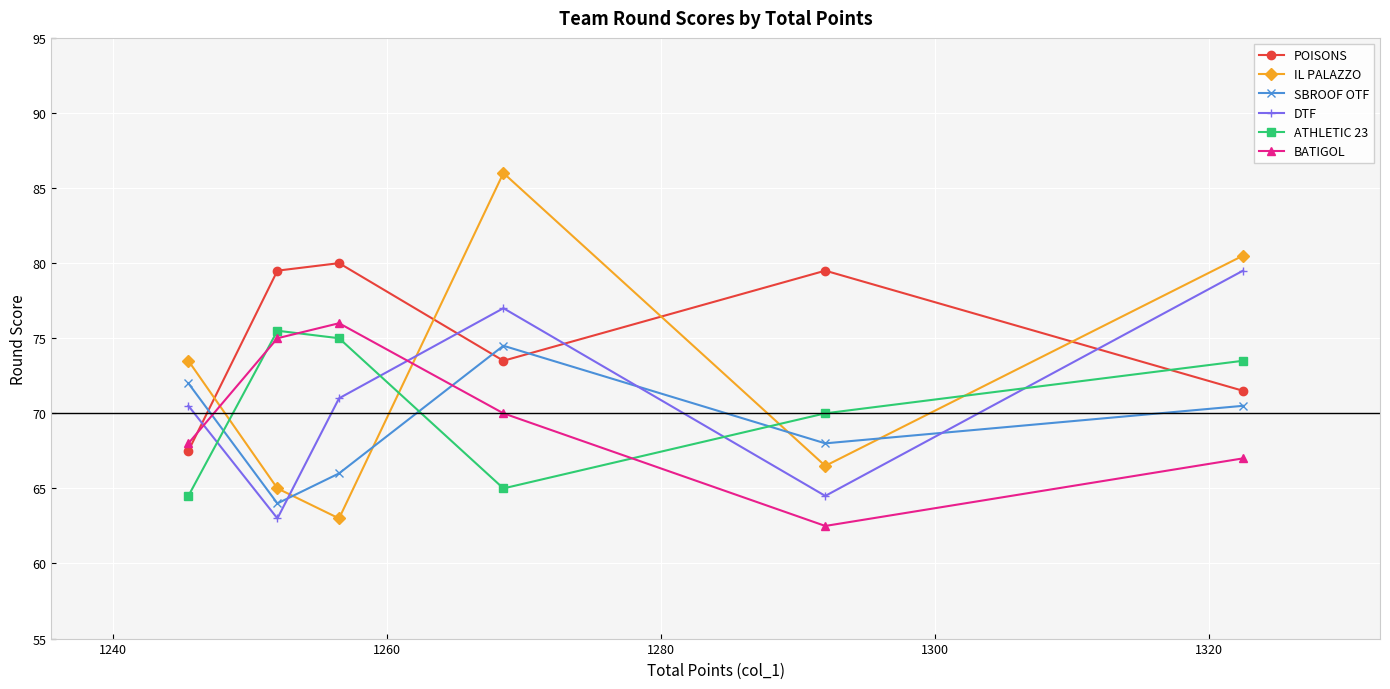

Which series has the largest range (max minus min)?

IL PALAZZO